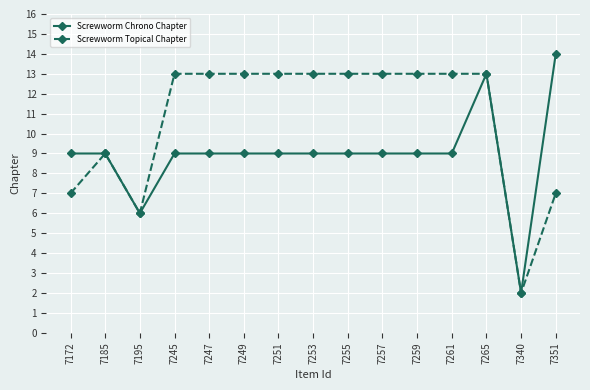

The value of Screwworm Chrono Chapter at 7351 is 14. True or false?

True